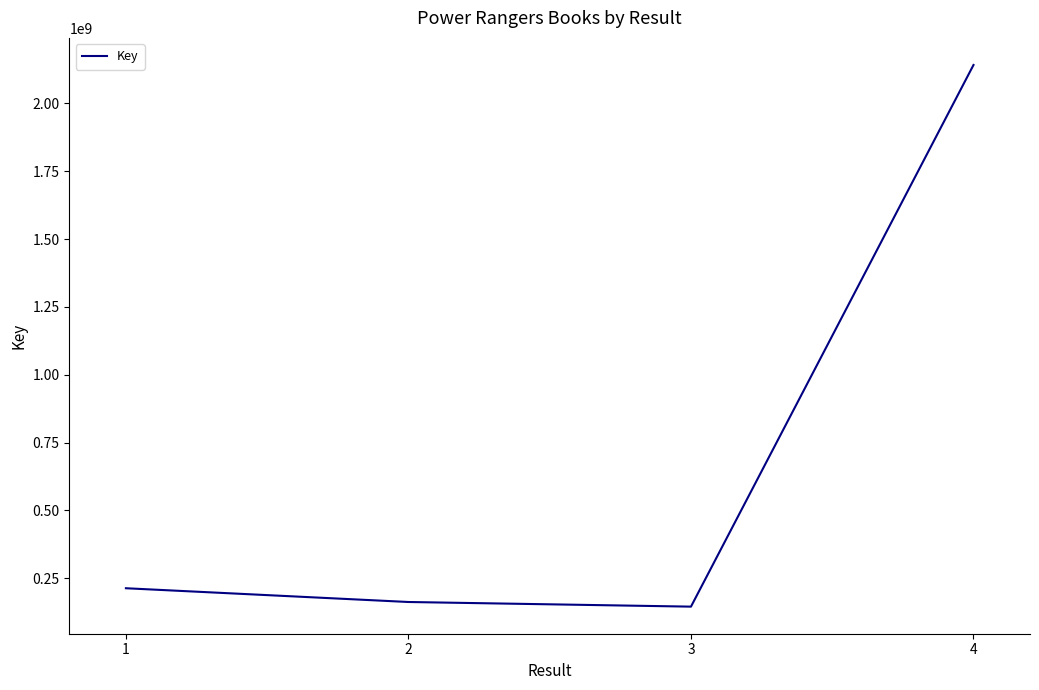

What is the greatest value displayed?

2141545379